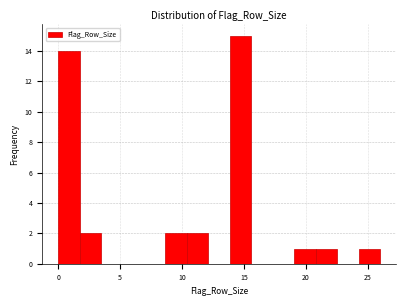

Around what value on the x-axis is the tallest bar? Give the approximate position of its centre, as read against the axis.

14.5